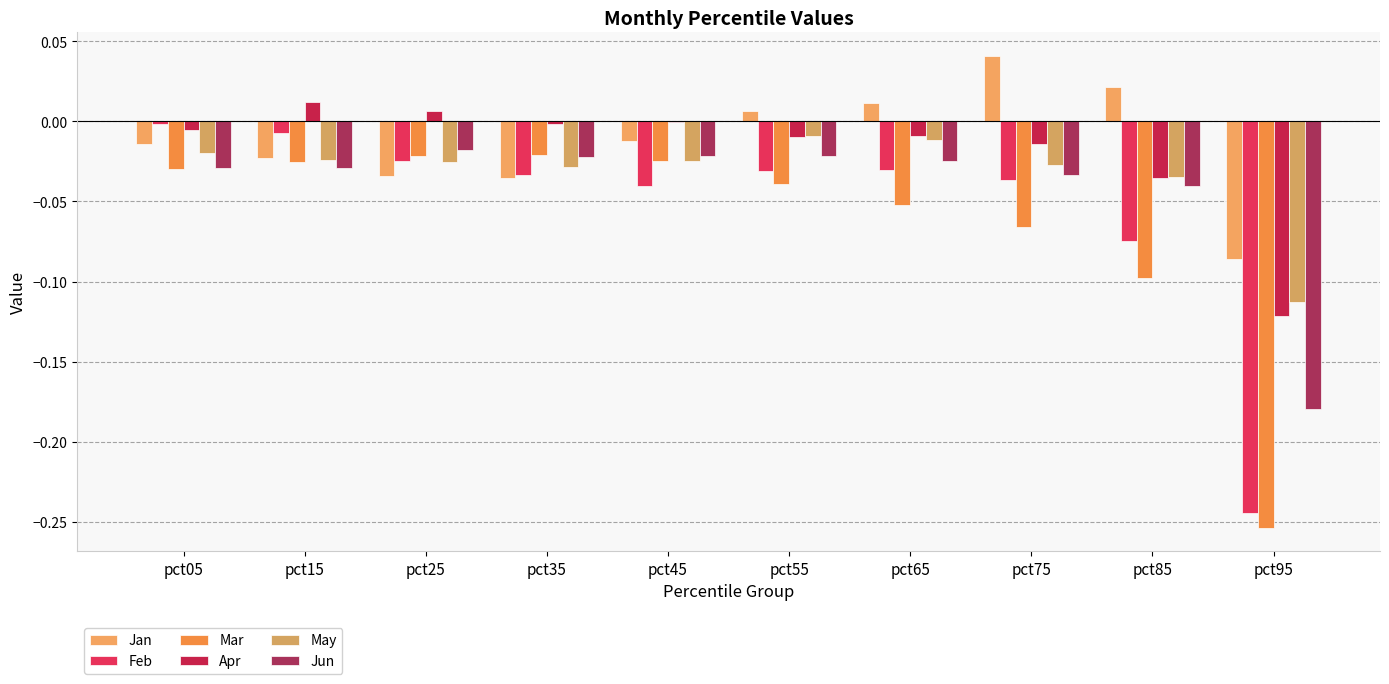

At which label is Jan closest to 0?

pct55